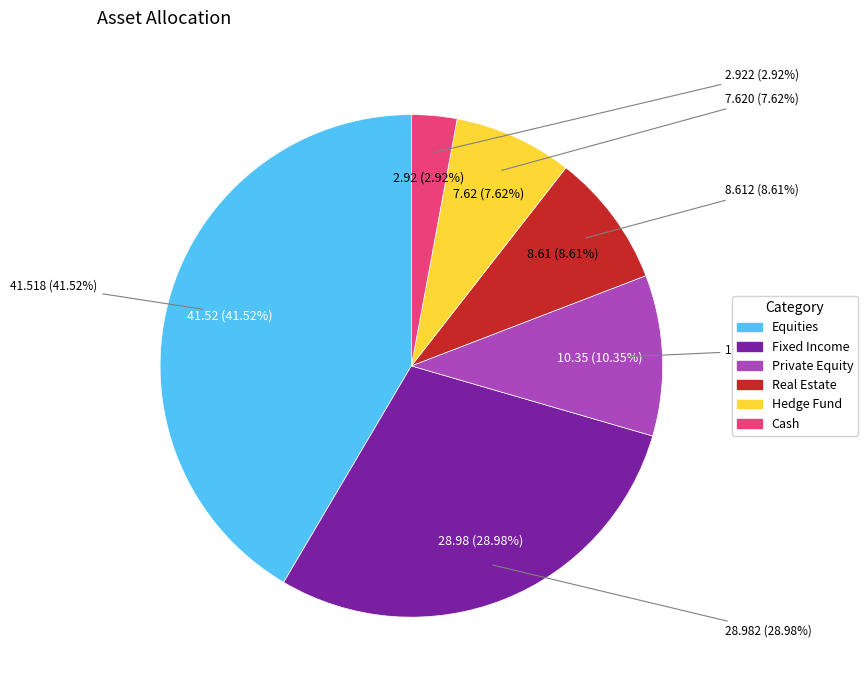

Which slice is the smallest?

Cash